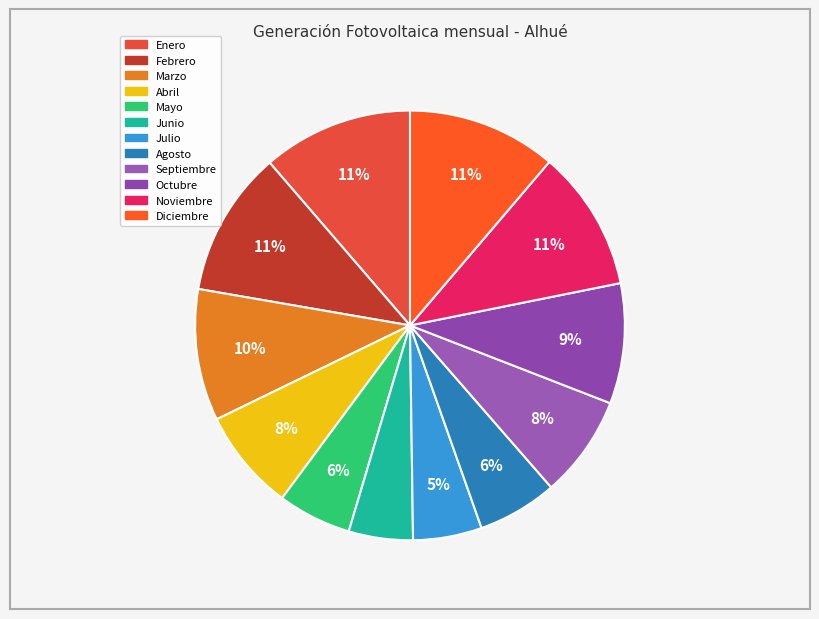

How many segments does this pie chart have?

12